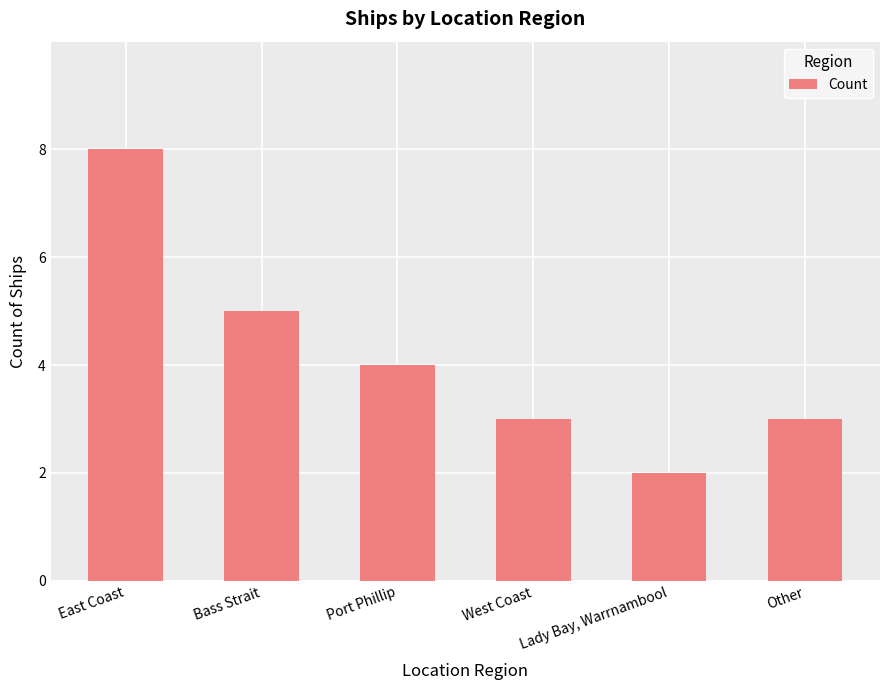

Which has a higher value, East Coast or West Coast?

East Coast